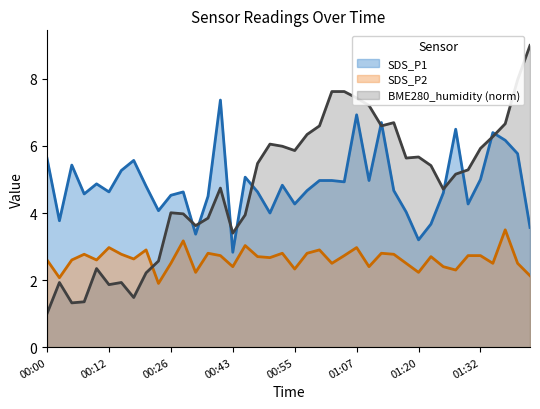

What is the difference between the maximum and minimum values in the BME280_humidity (norm) series?

8.0